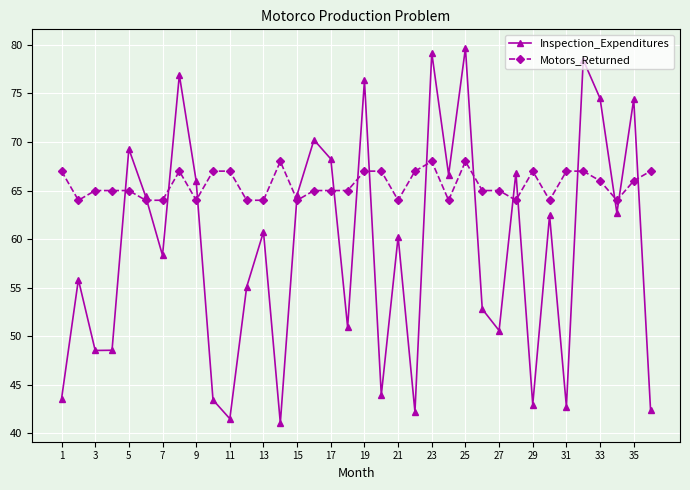

Which series has the largest range (max minus min)?

Inspection_Expenditures